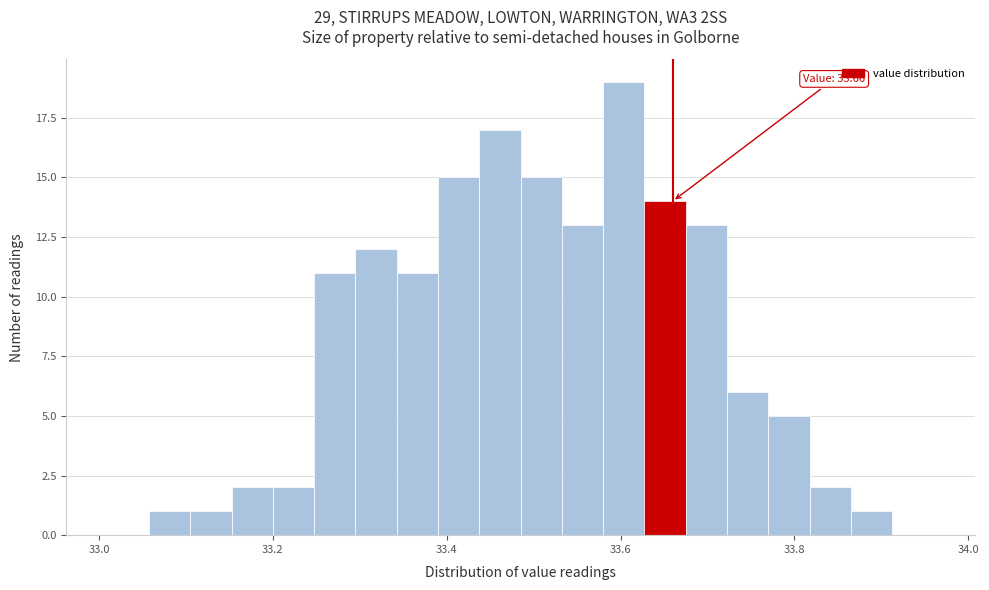

Read against the x-axis, roughly where is the centre of the tallest bar?

33.60